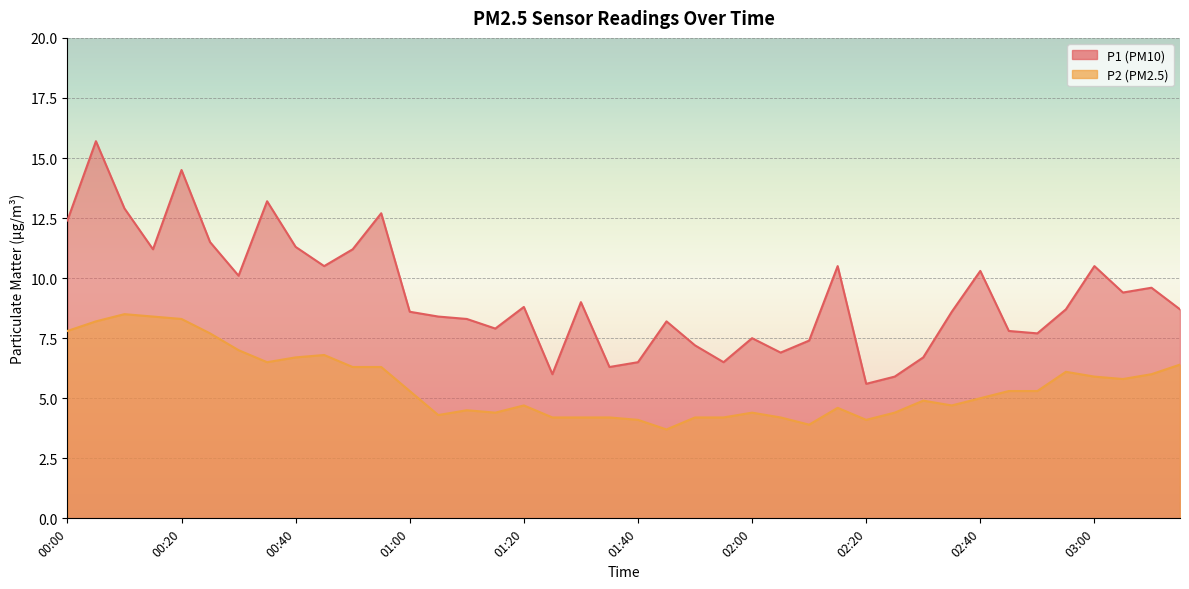

Reading left to right, transcribe all the data shown in this chart.

P1: 00:00=12.4	00:05=15.7	00:10=12.9	00:15=11.2	00:20=14.5	00:25=11.5	00:30=10.1	00:35=13.2	00:40=11.3	00:45=10.5	00:50=11.2	00:55=12.7	01:00=8.6	01:05=8.4	01:10=8.3	01:15=7.9	01:20=8.8	01:25=6.0	01:30=9.0	01:35=6.3	01:40=6.5	01:45=8.2	01:50=7.2	01:55=6.5	02:00=7.5	02:05=6.9	02:10=7.4	02:15=10.5	02:20=5.6	02:25=5.9	02:30=6.7	02:35=8.6	02:40=10.3	02:45=7.8	02:50=7.7	02:55=8.7	03:00=10.5	03:05=9.4	03:10=9.6	03:15=8.7
P2: 00:00=7.8	00:05=8.2	00:10=8.5	00:15=8.4	00:20=8.3	00:25=7.7	00:30=7.0	00:35=6.5	00:40=6.7	00:45=6.8	00:50=6.3	00:55=6.3	01:00=5.3	01:05=4.3	01:10=4.5	01:15=4.4	01:20=4.7	01:25=4.2	01:30=4.2	01:35=4.2	01:40=4.1	01:45=3.7	01:50=4.2	01:55=4.2	02:00=4.4	02:05=4.2	02:10=3.9	02:15=4.6	02:20=4.1	02:25=4.4	02:30=4.9	02:35=4.7	02:40=5.0	02:45=5.3	02:50=5.3	02:55=6.1	03:00=5.9	03:05=5.8	03:10=6.0	03:15=6.4